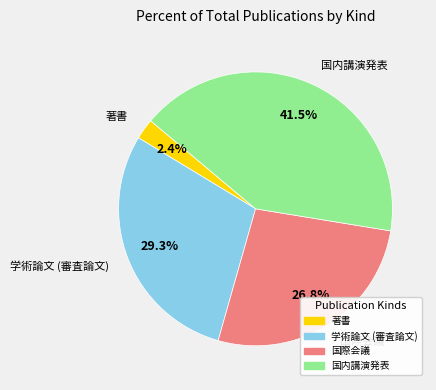

Does 著書 represent more than half of the total?

No